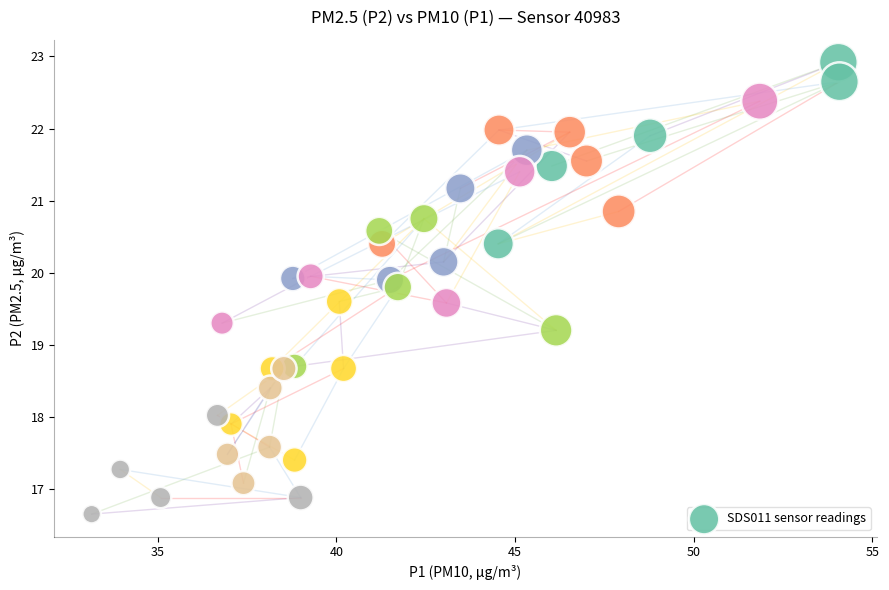

What Y value in the scatter plot is closest to 19?

19.2